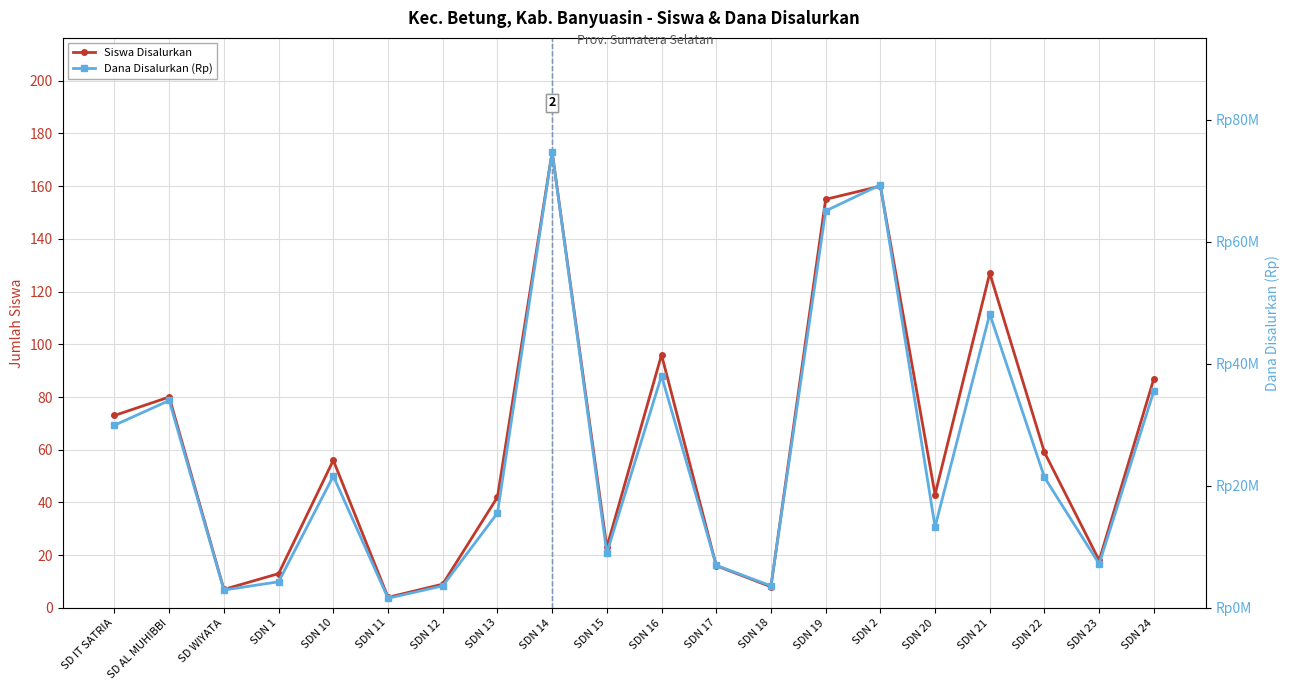

What position from the right is SDN 10?

16